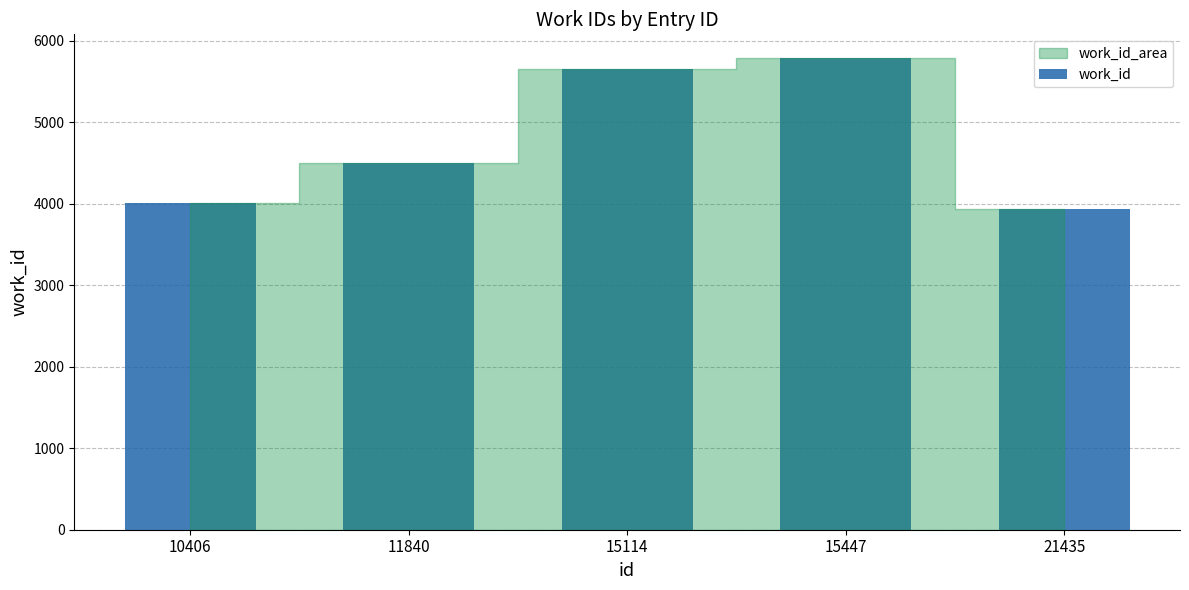

The value at 15114 is 1880. True or false?

False